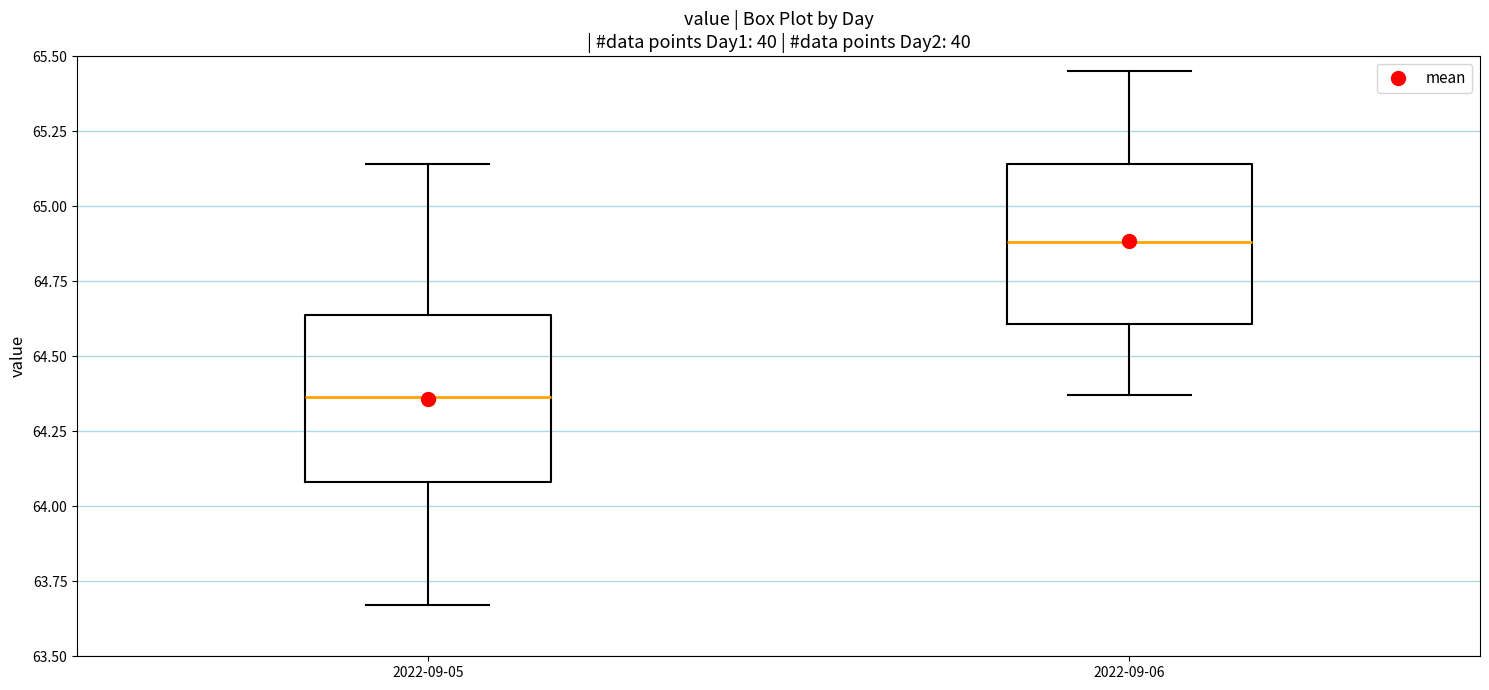

Which box's median line is the lowest?

2022-09-05